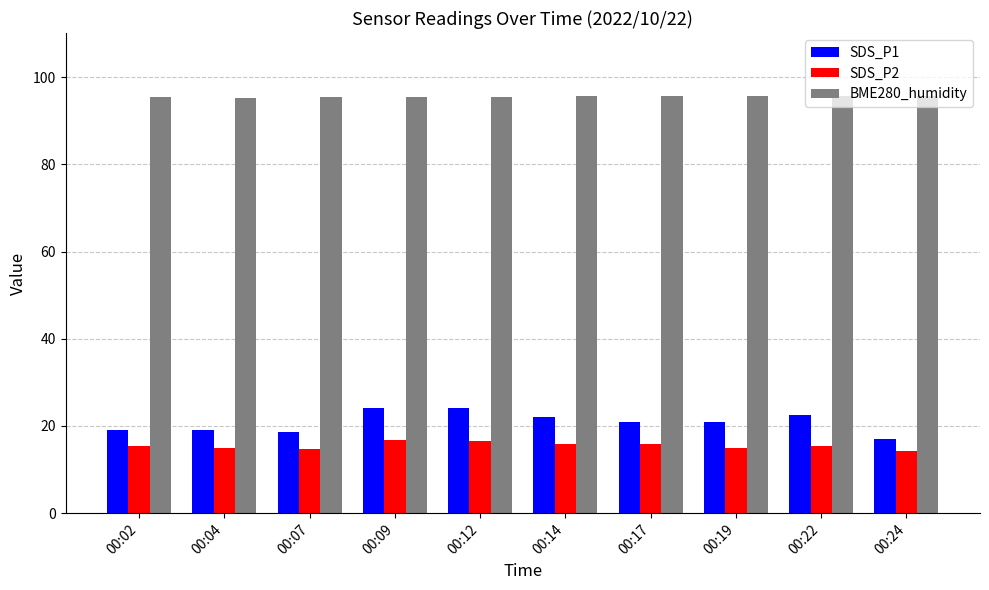

What is the difference between the maximum and second lowest values in the SDS_P1 series?

5.6